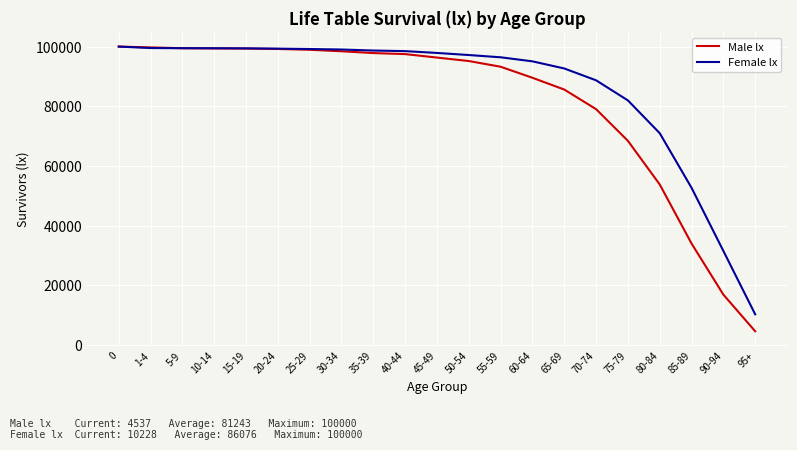

Which series has the largest total across all categories?

Female lx